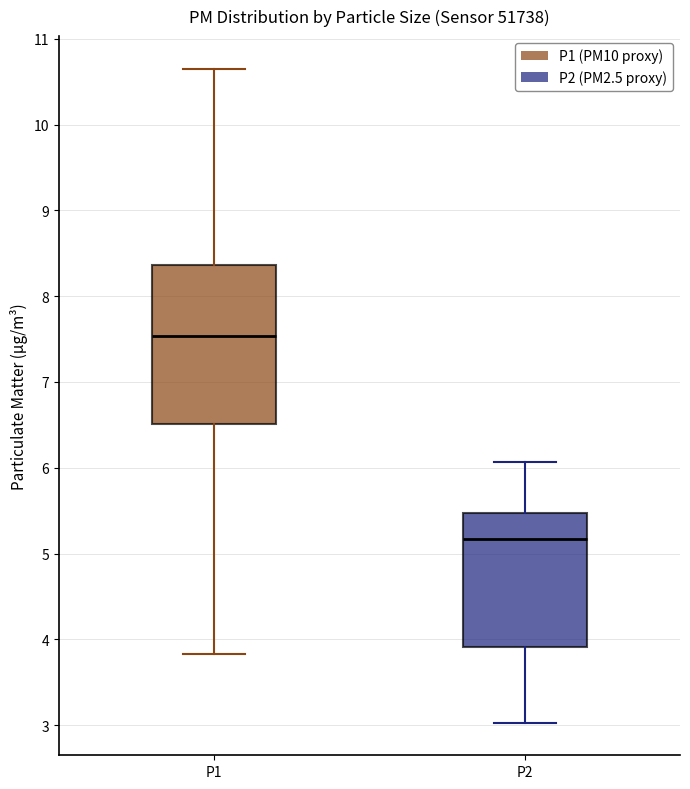

Which box has the lowest median line?

P2